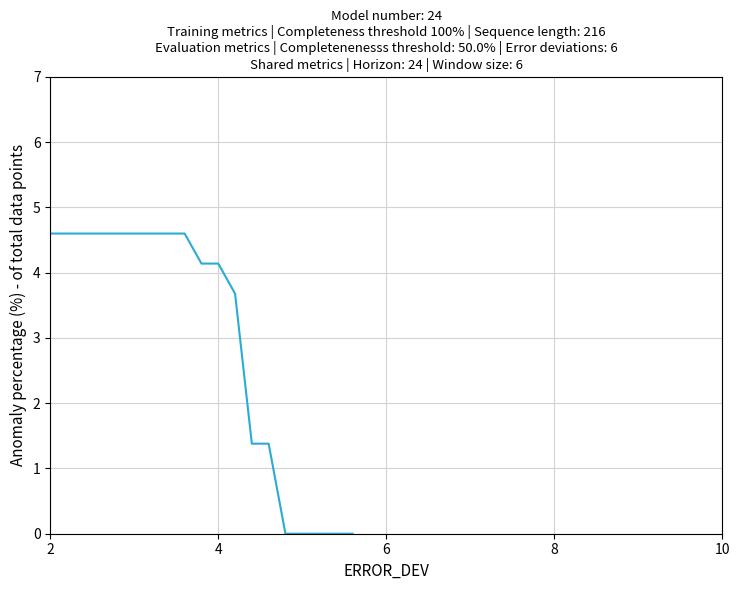

Does the chart display data point markers on the line(s)?

No